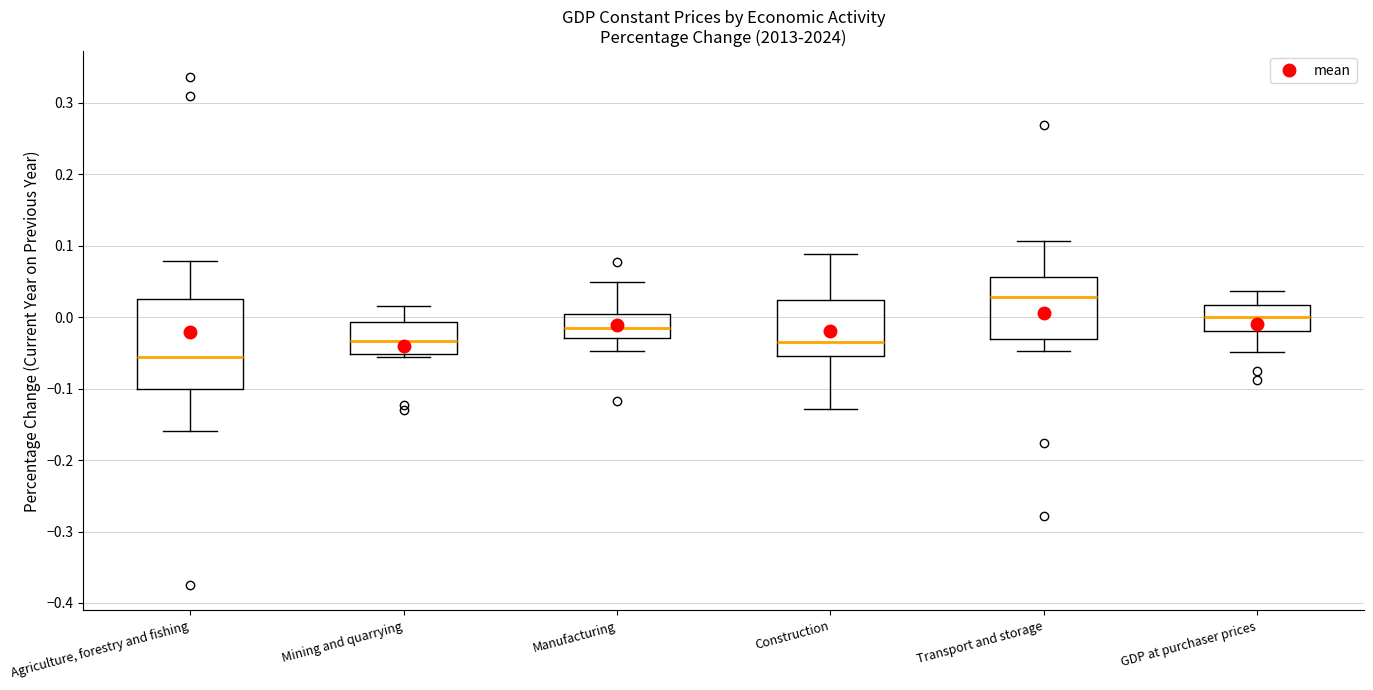

Reading left to right, read every box against the y-axis: the position of its median line, the range the box covers, and the ends of its whiskers. The values are not printed on the chart, so give them approximately, as read against the axis.

Agriculture, forestry and fishing: median -0.06, box -0.10 to 0.03, whiskers -0.16 to 0.08
Mining and quarrying: median -0.03, box -0.05 to -0.01, whiskers -0.06 to 0.02
Manufacturing: median -0.02, box -0.03 to 0.00, whiskers -0.05 to 0.05
Construction: median -0.04, box -0.05 to 0.02, whiskers -0.13 to 0.09
Transport and storage: median 0.03, box -0.03 to 0.06, whiskers -0.05 to 0.11
GDP at purchaser prices: median 0.00, box -0.02 to 0.02, whiskers -0.05 to 0.04